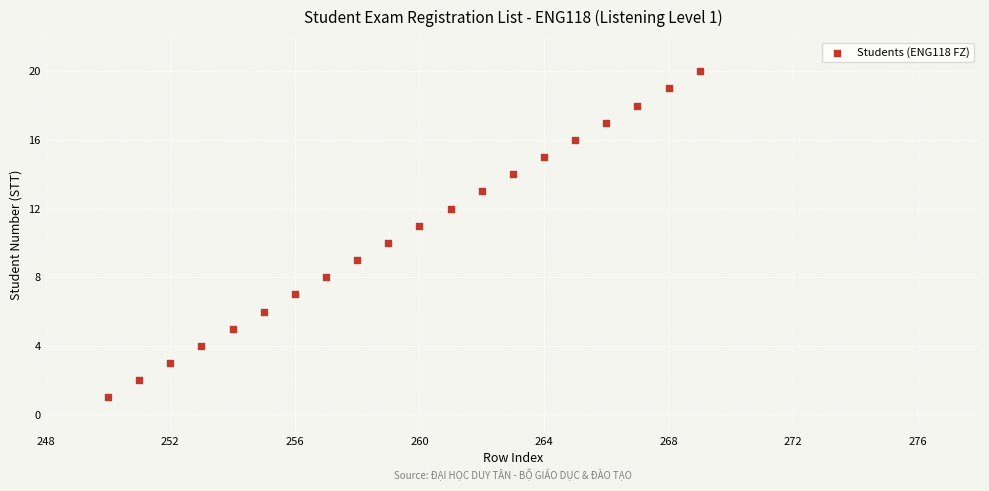

What is the range of X values (max minus min)?

19